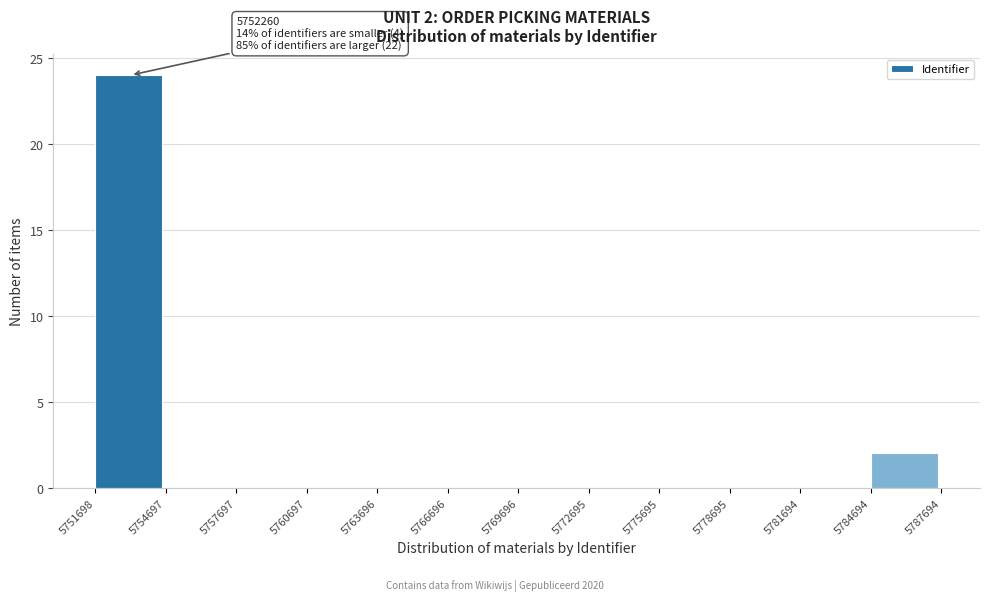

Which range on the x-axis has the tallest bar?

5751698 to 5754697